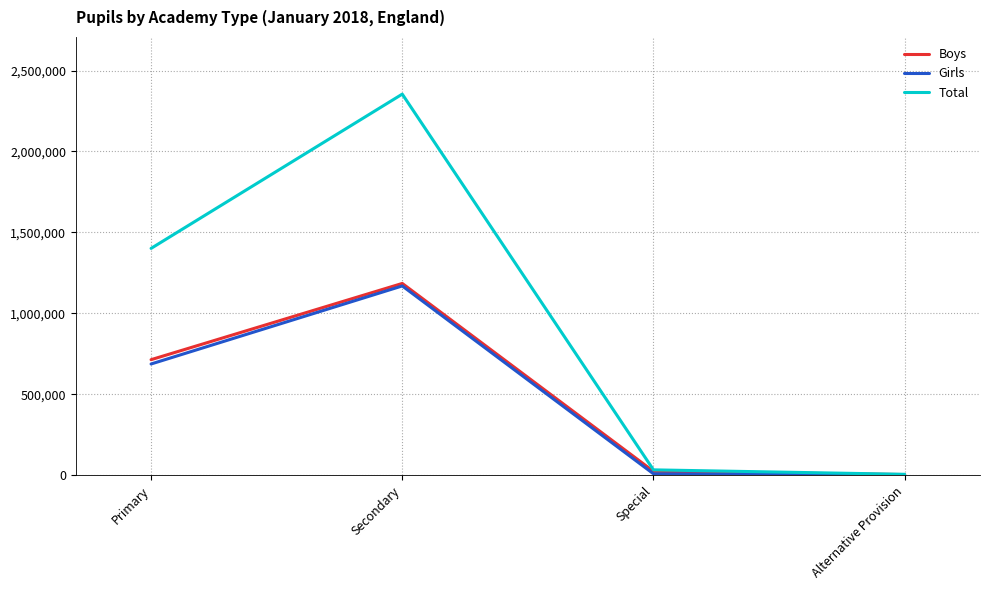

Which series has the widest spread of values?

Total